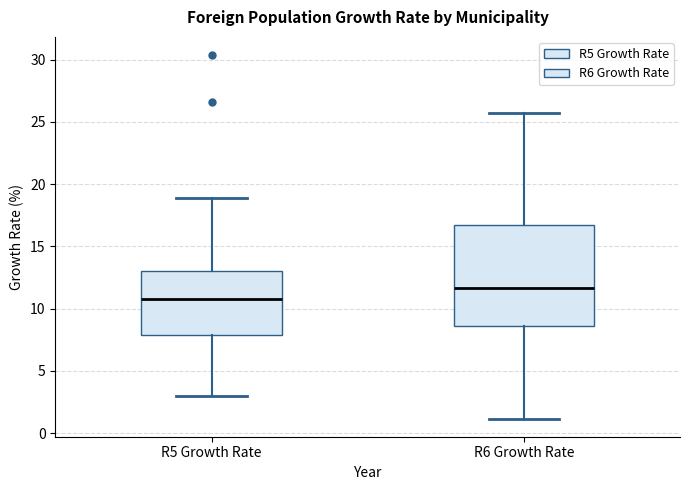

Where does the upper whisker of the box for R6 Growth Rate end on the y-axis? The values are not printed on the chart, so give them approximately, as read against the axis.

25.5